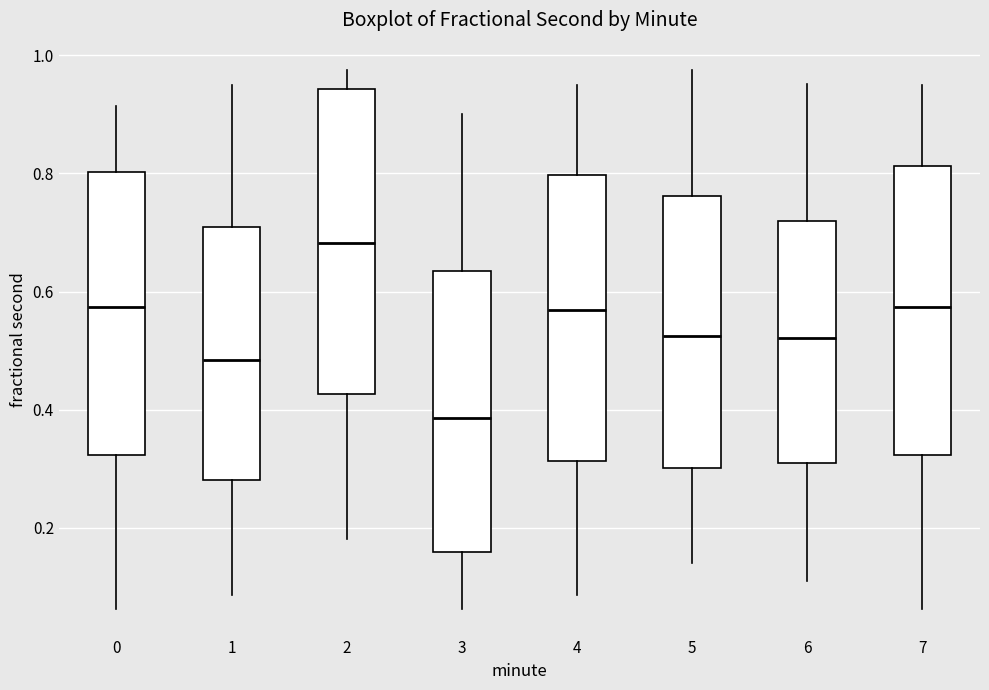

Reading left to right, read every box against the y-axis: the position of its median line, the range the box covers, and the ends of its whiskers. The values are not printed on the chart, so give them approximately, as read against the axis.

0: median 0.58, box 0.32 to 0.80, whiskers 0.06 to 0.92
1: median 0.48, box 0.28 to 0.70, whiskers 0.08 to 0.96
2: median 0.68, box 0.42 to 0.94, whiskers 0.18 to 0.98
3: median 0.38, box 0.16 to 0.64, whiskers 0.06 to 0.90
4: median 0.56, box 0.32 to 0.80, whiskers 0.08 to 0.96
5: median 0.52, box 0.30 to 0.76, whiskers 0.14 to 0.98
6: median 0.52, box 0.30 to 0.72, whiskers 0.12 to 0.96
7: median 0.58, box 0.32 to 0.82, whiskers 0.06 to 0.96